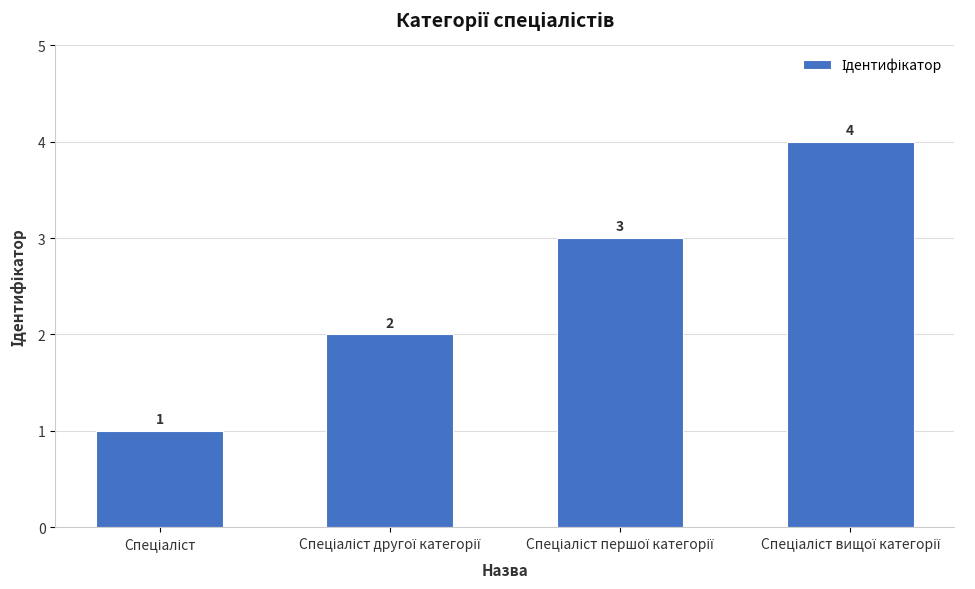

Reading right to left, extract all data points from this chart.

4	3	2	1